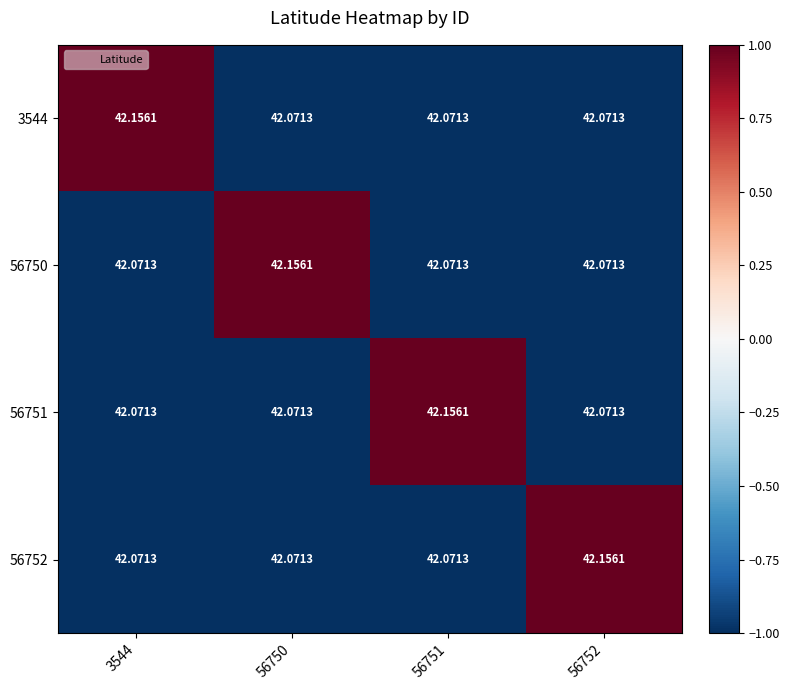

Is the value of 56751 at 56751 greater than the value of 56750 at 56751?

Yes